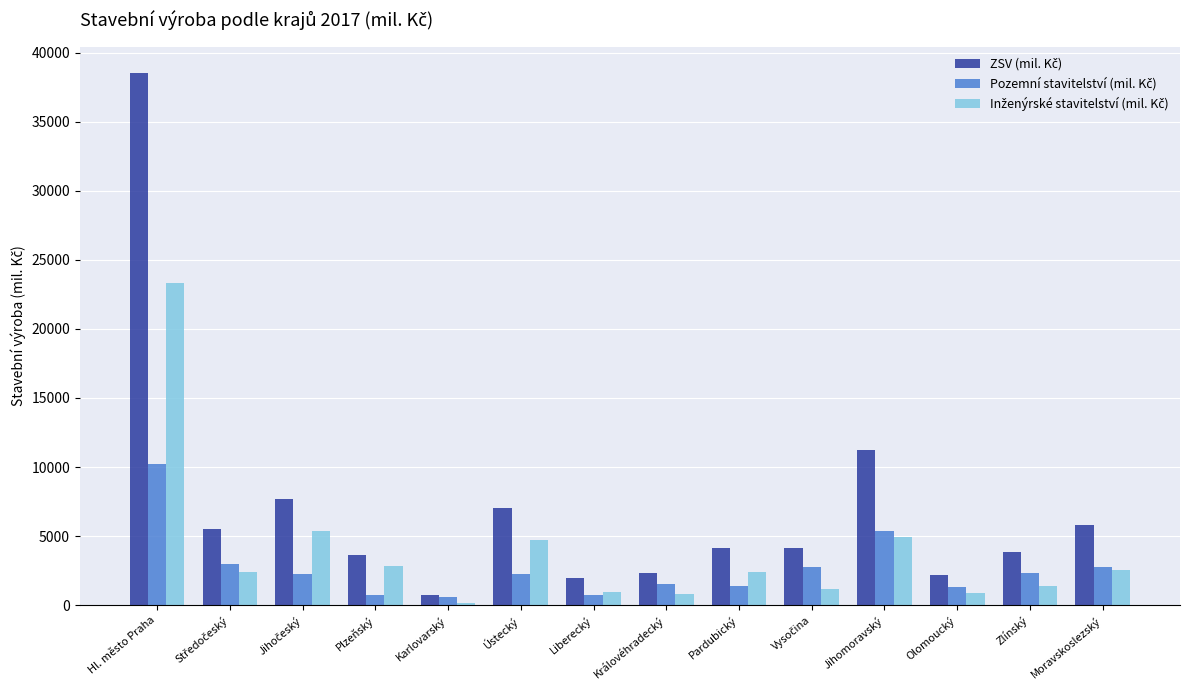

What is the maximum value shown in the chart?

38513